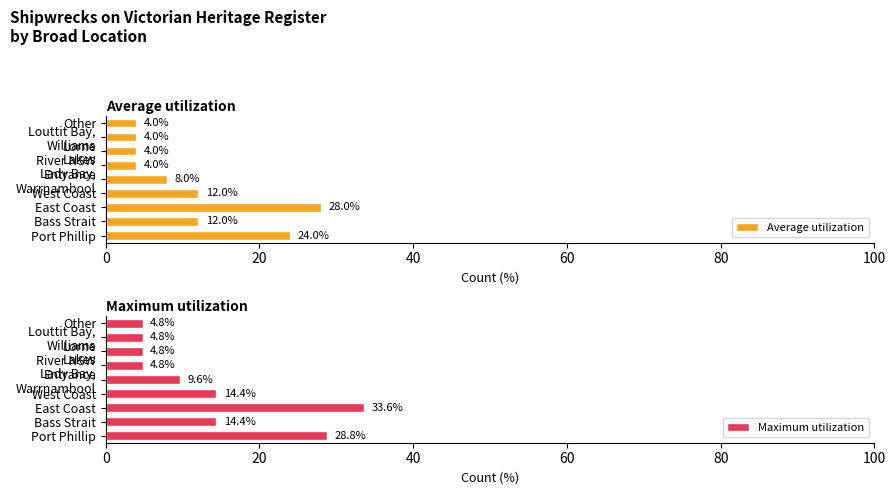

At which label does Maximum utilization reach its peak?

East Coast